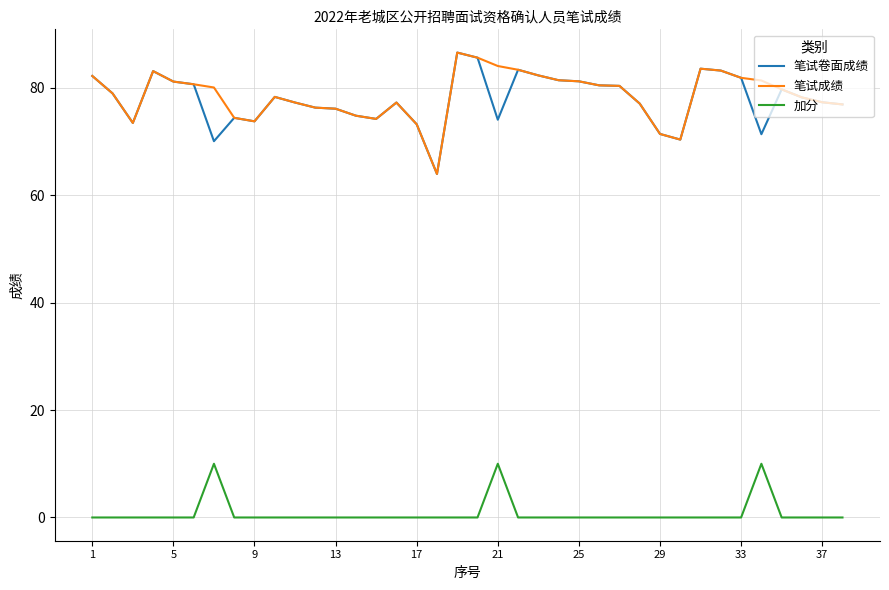

True or false: 加分 and 笔试卷面成绩 intersect in this chart.

False